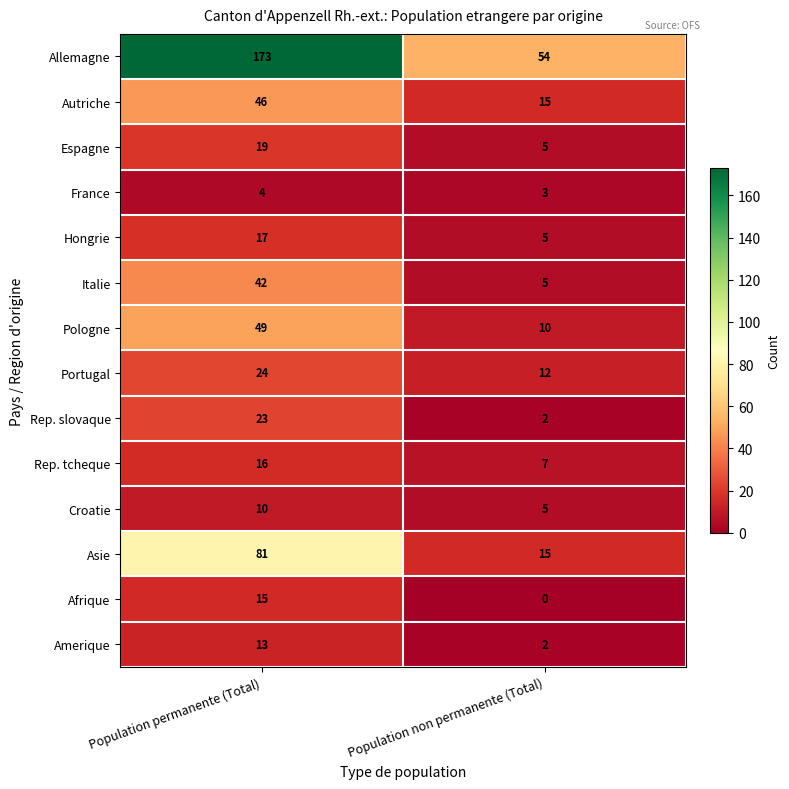

Is it true that Espagne equals 19 at Population permanente (Total)?

True